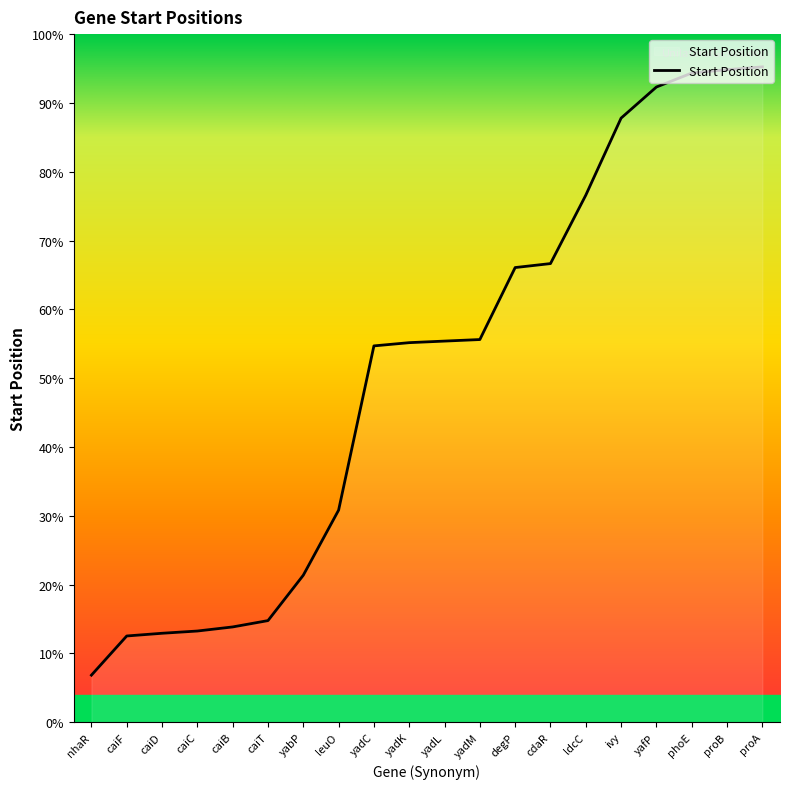

Does the chart display data point markers on the line(s)?

No